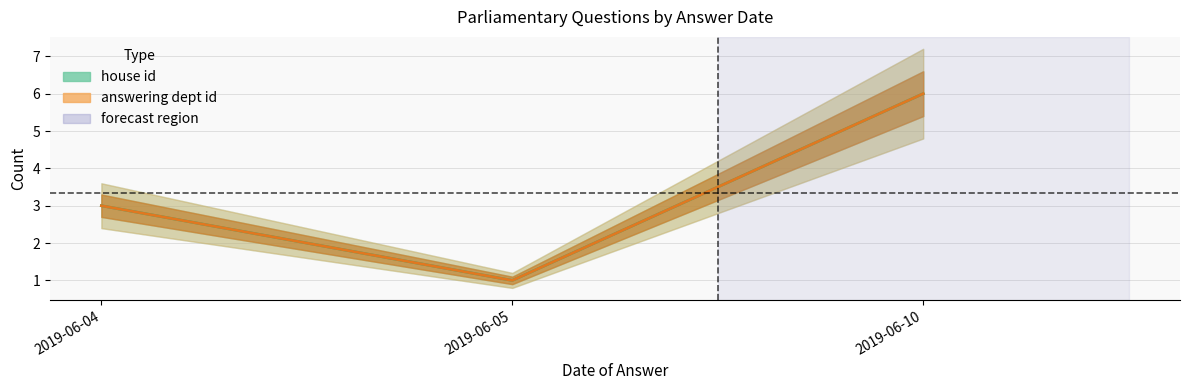

Does the chart have visible grid lines?

Yes